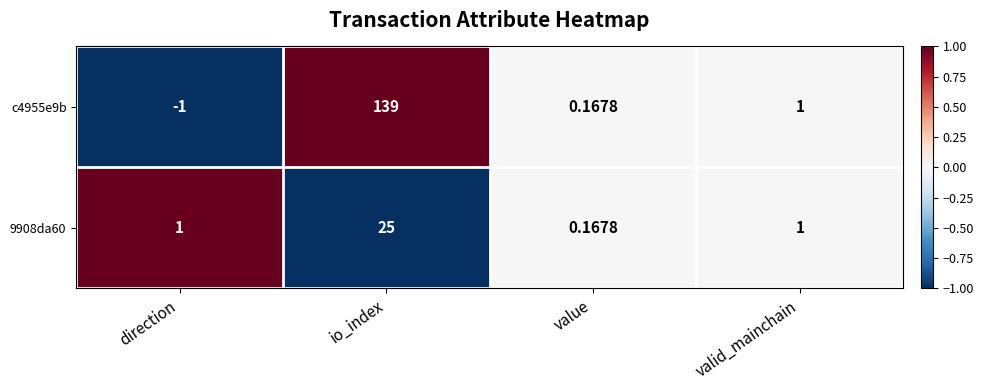

Which label corresponds to the largest value in the chart?

io_index